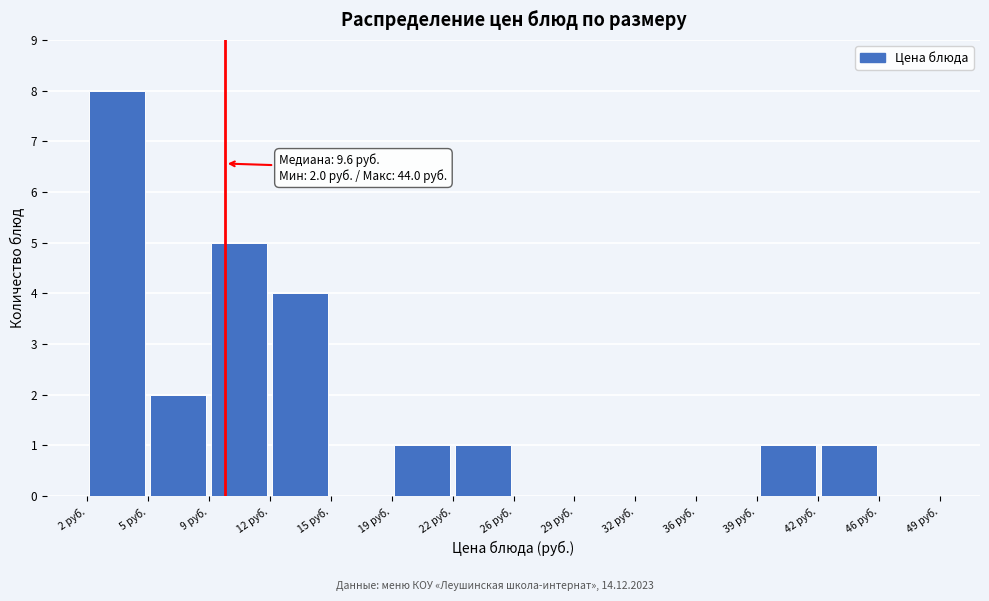

Which range on the x-axis has the tallest bar?

2.0 to 5.5